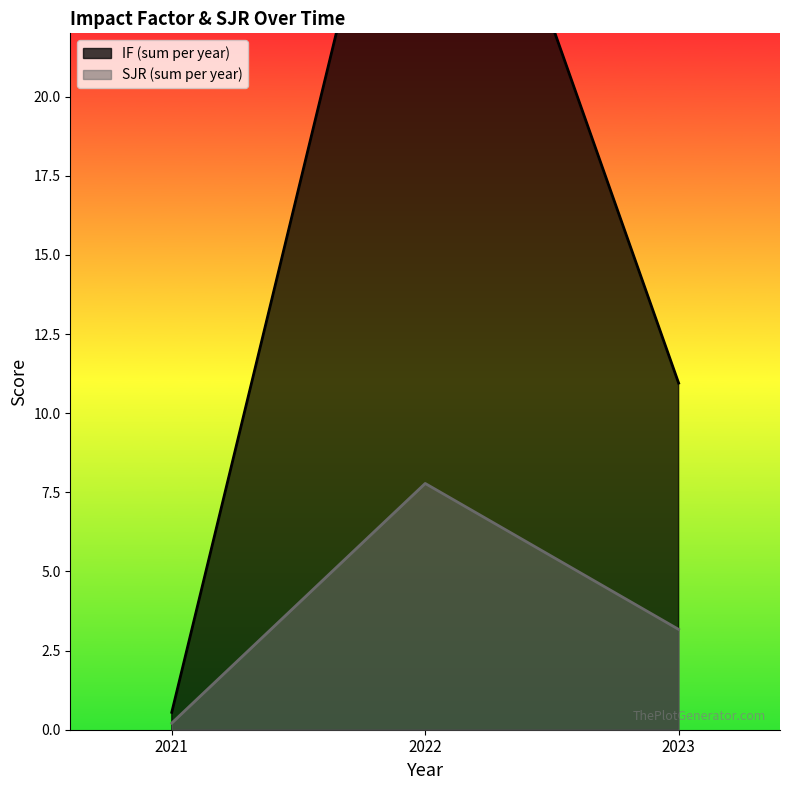

How many series are shown in this chart?

2